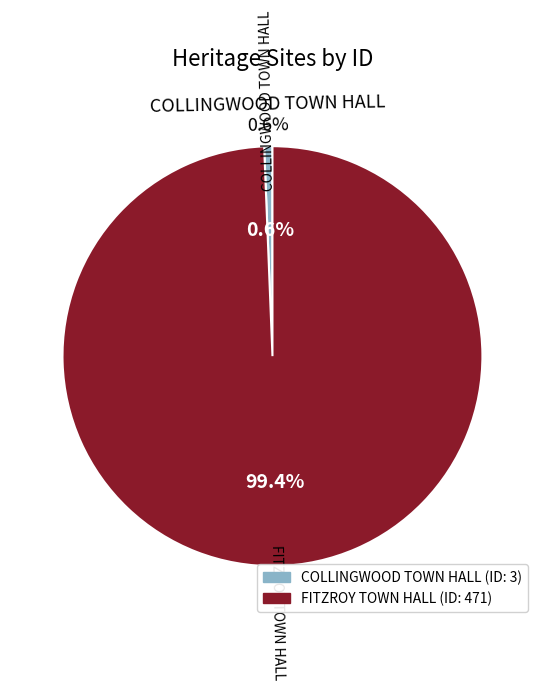

To the nearest percent, what percentage of the pie is FITZROY TOWN HALL?

99%